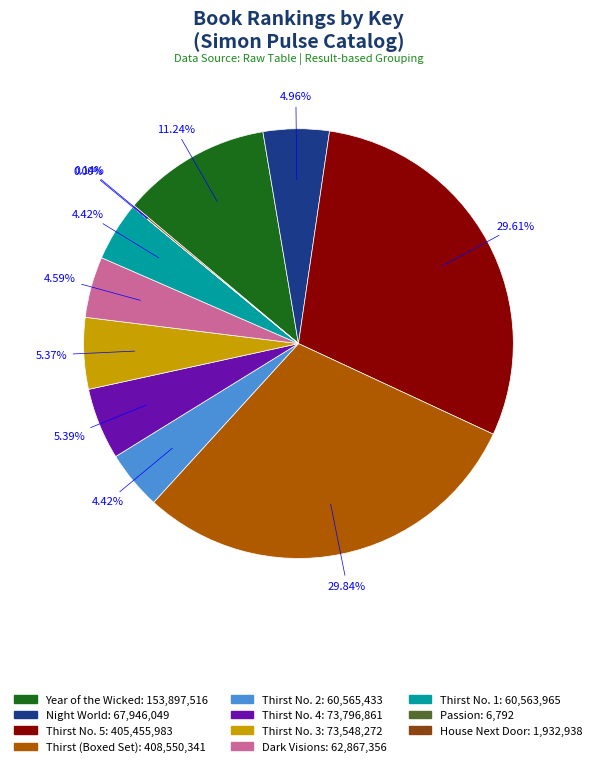

Combined, do Night World and Thirst No. 1 account for over 50%?

No